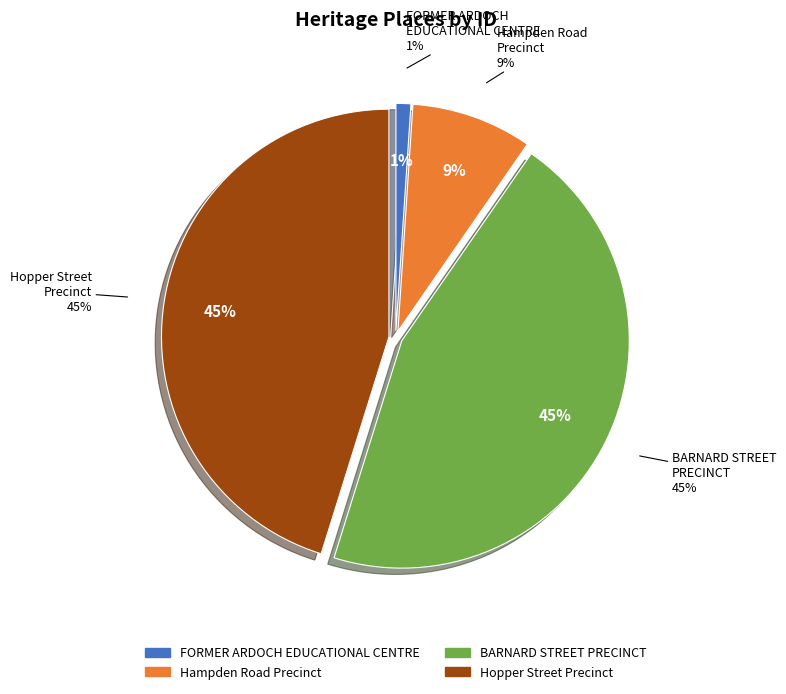

To the nearest percent, what portion does FORMER ARDOCH EDUCATIONAL CENTRE represent?

1%